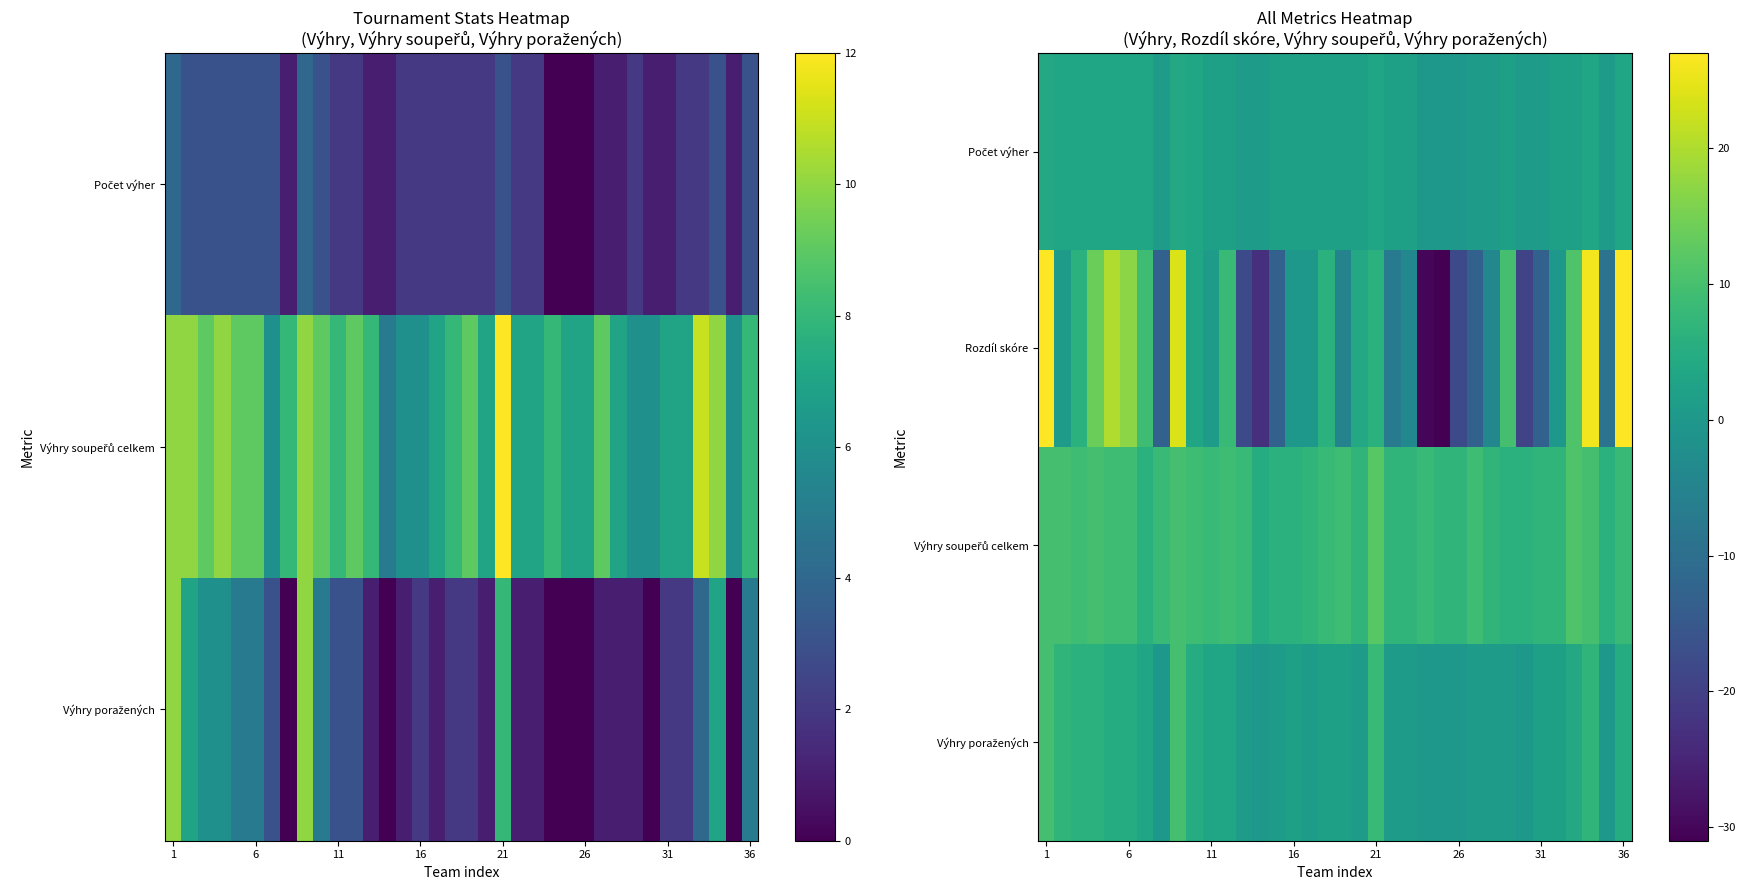

Where does the Výhry soupeřů celkem series first go above 8?

1